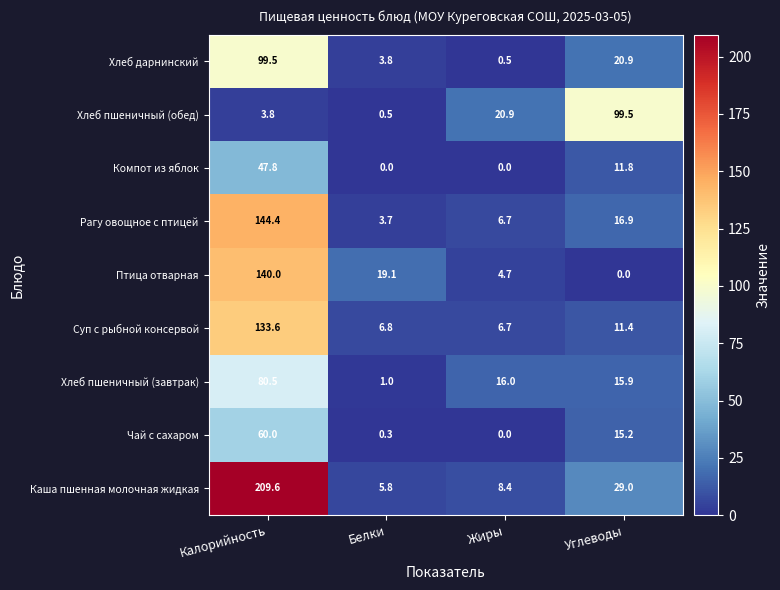

Rank the categories by Каша пшенная молочная жидкая value from lowest to highest.

Белки, Жиры, Углеводы, Калорийность